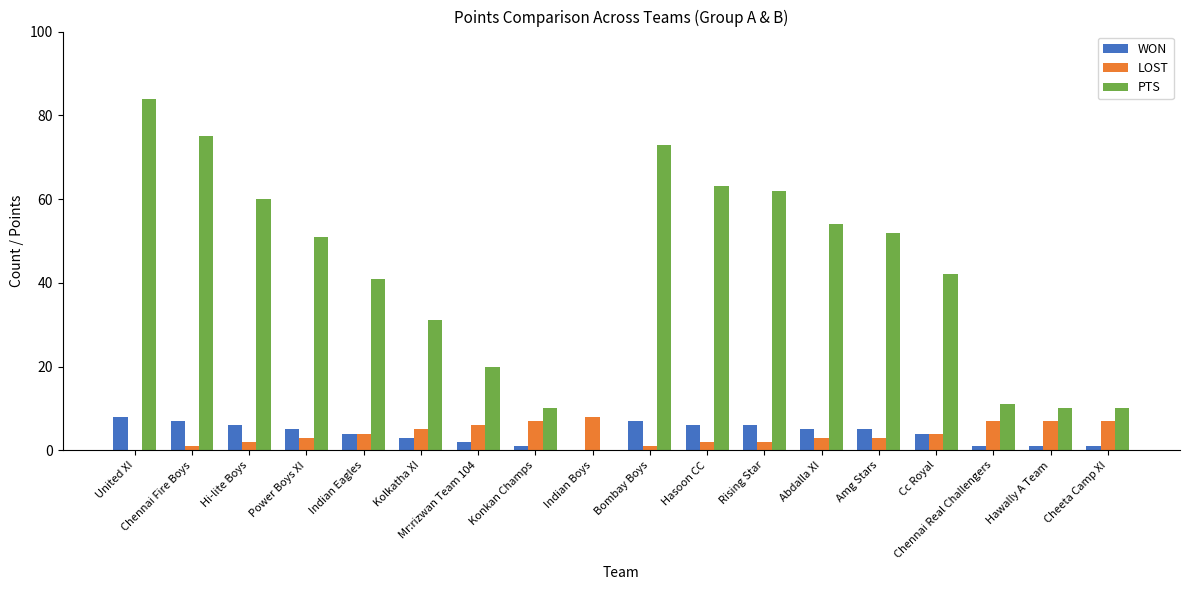

Reading left to right, transcribe all the data shown in this chart.

WON: 8	7	6	5	4	3	2	1	0	7	6	6	5	5	4	1	1	1
LOST: 0	1	2	3	4	5	6	7	8	1	2	2	3	3	4	7	7	7
PTS: 84	75	60	51	41	31	20	10	0	73	63	62	54	52	42	11	10	10